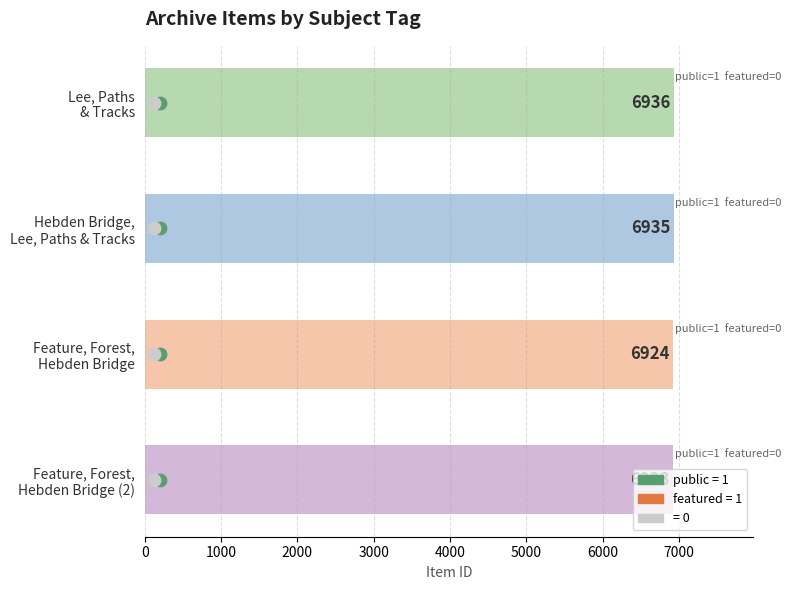

What is the change in value from 2000 to 3000?

-1